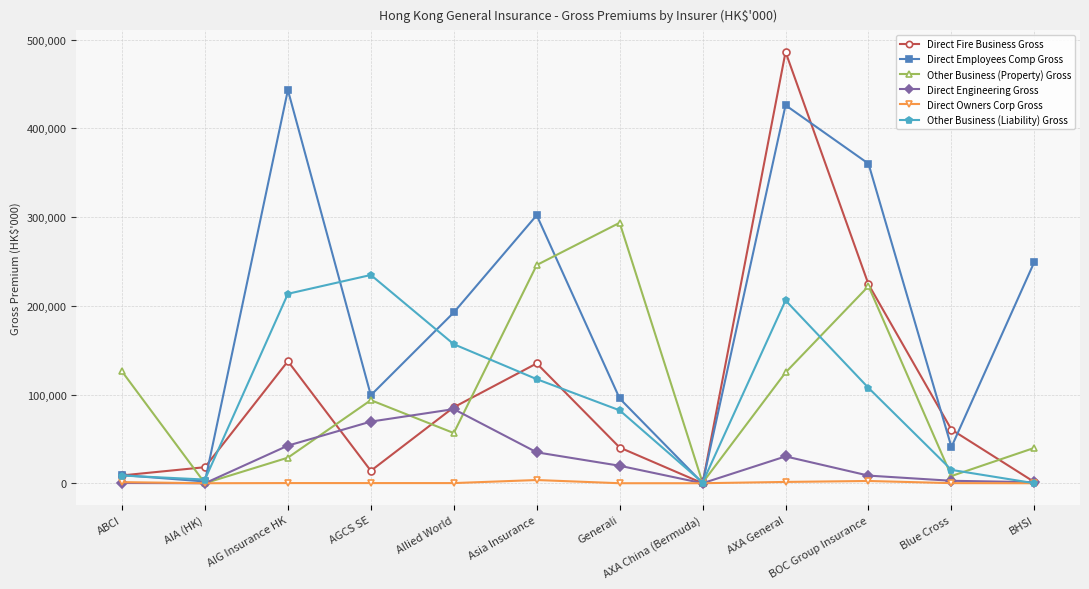

Which series has the widest spread of values?

Direct Fire Business Gross